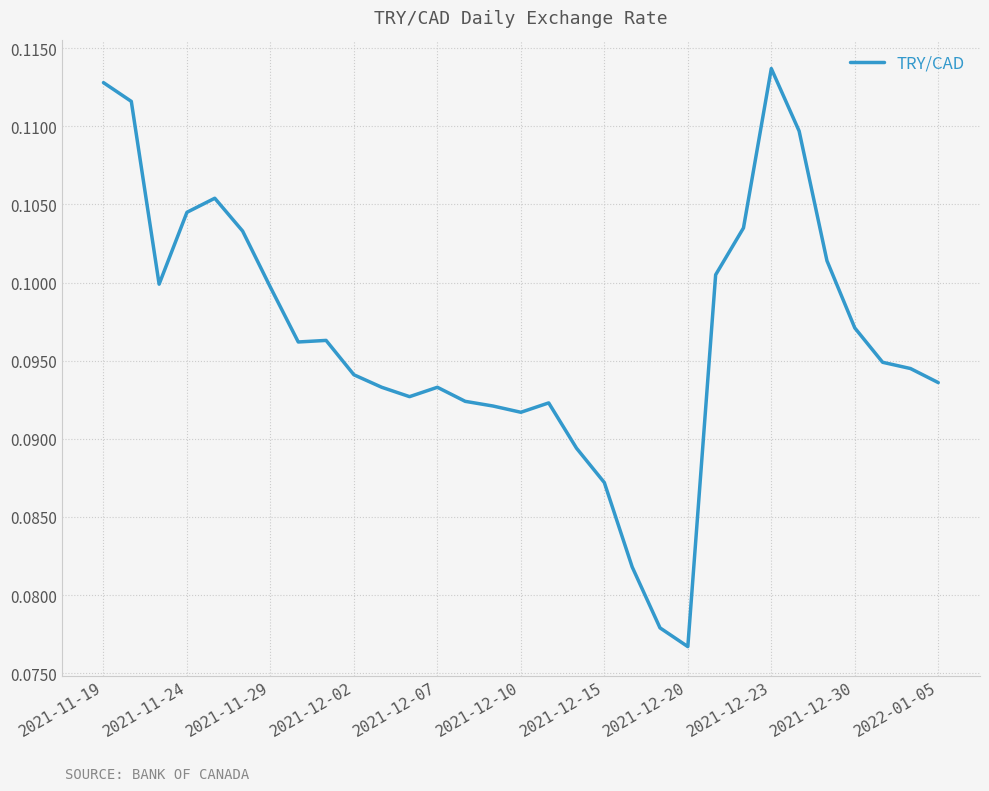

Count the values in the range 0 to 1.

31